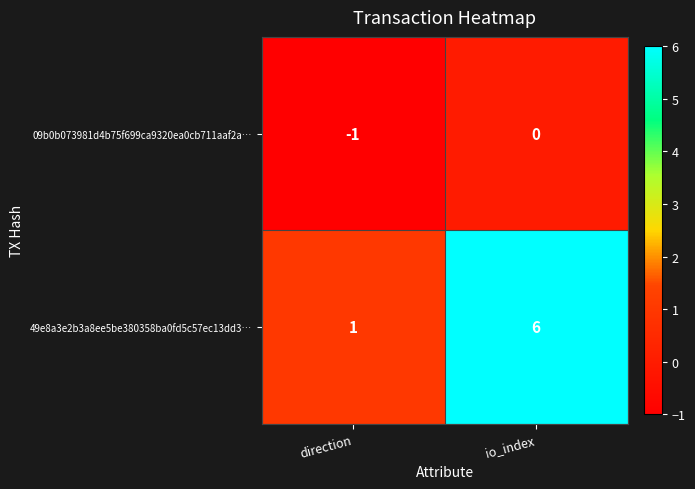

Is the value of 49e8a3e2b3a8ee5be380358ba0fd5c57ec13dd3… at direction greater than the value of 09b0b073981d4b75f699ca9320ea0cb711aaf2a… at direction?

Yes